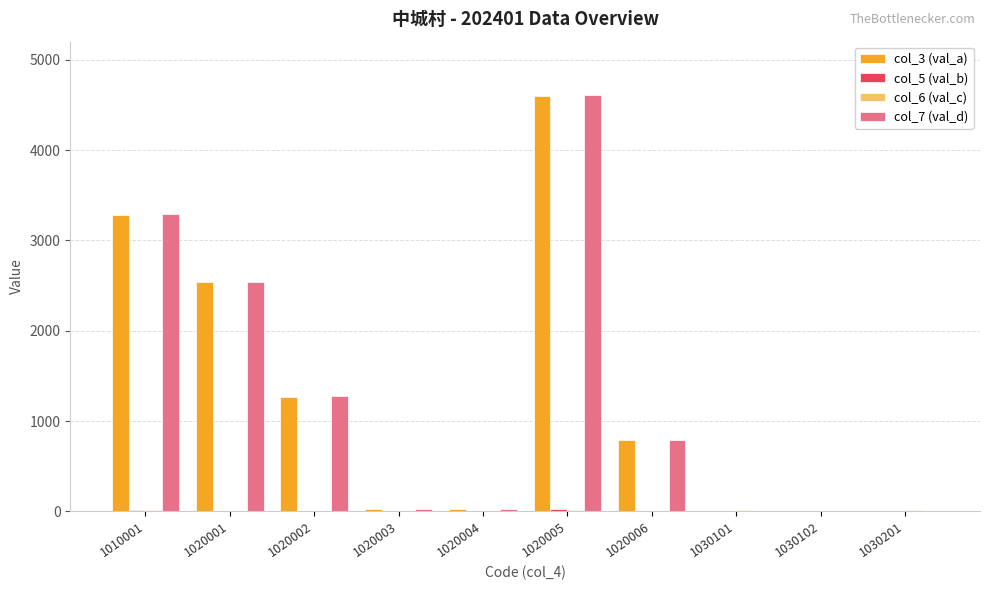

At which category does the chart reach its peak across all series?

1020005